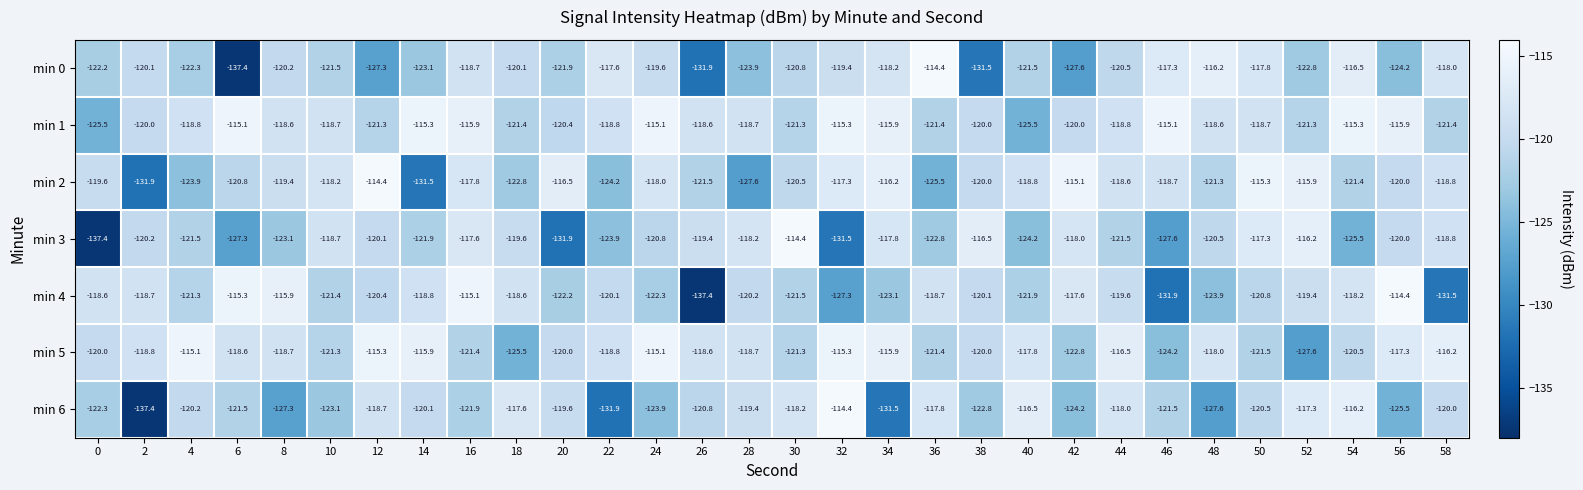

What is the total value across all series at 18?

-845.6